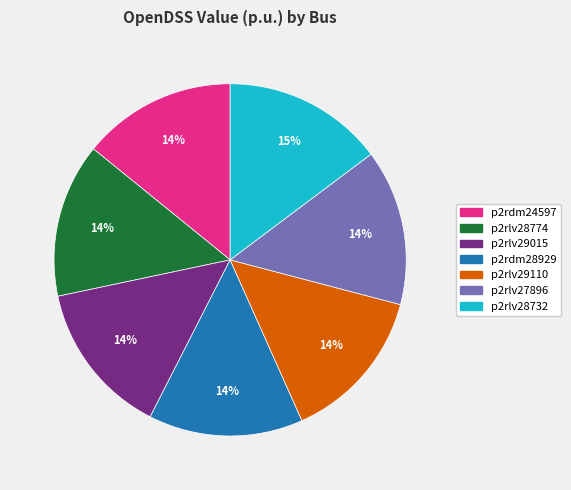

Is there any slice that represents more than half of the pie?

No